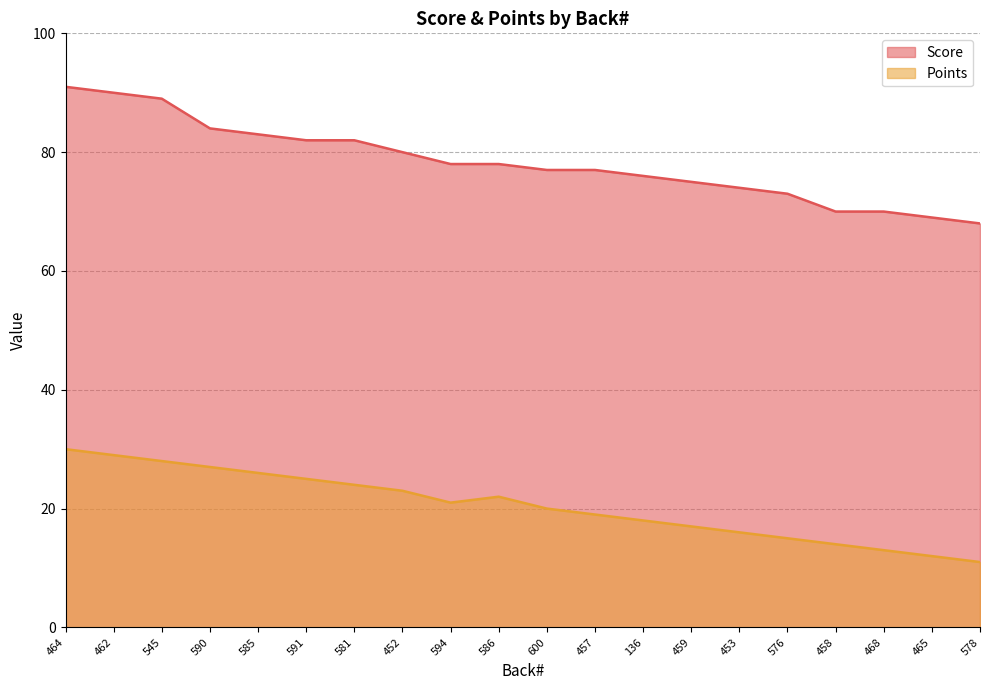

What is the total value across all series at 464?

121